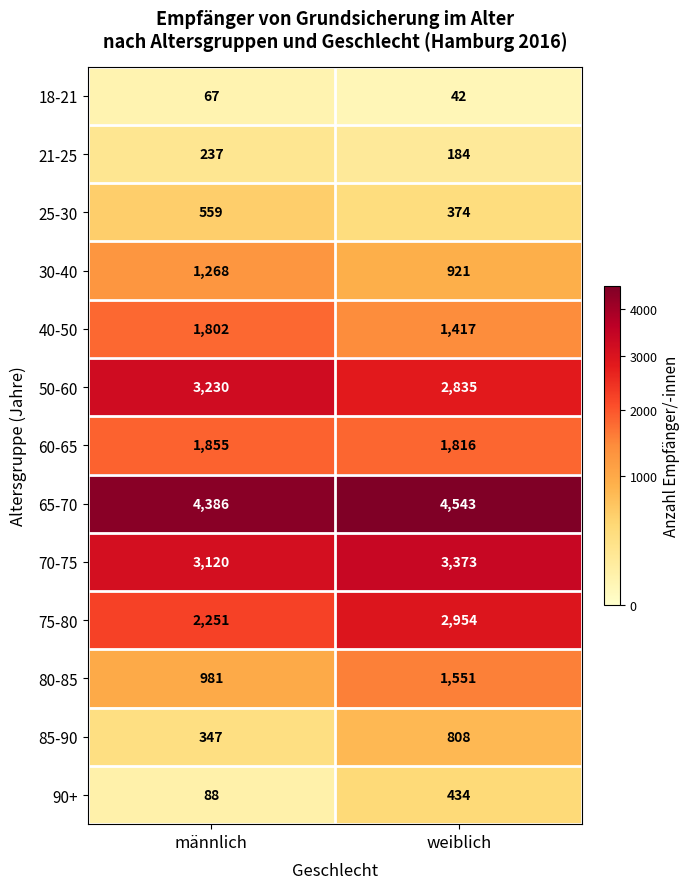

What is the minimum value shown in the chart?

42